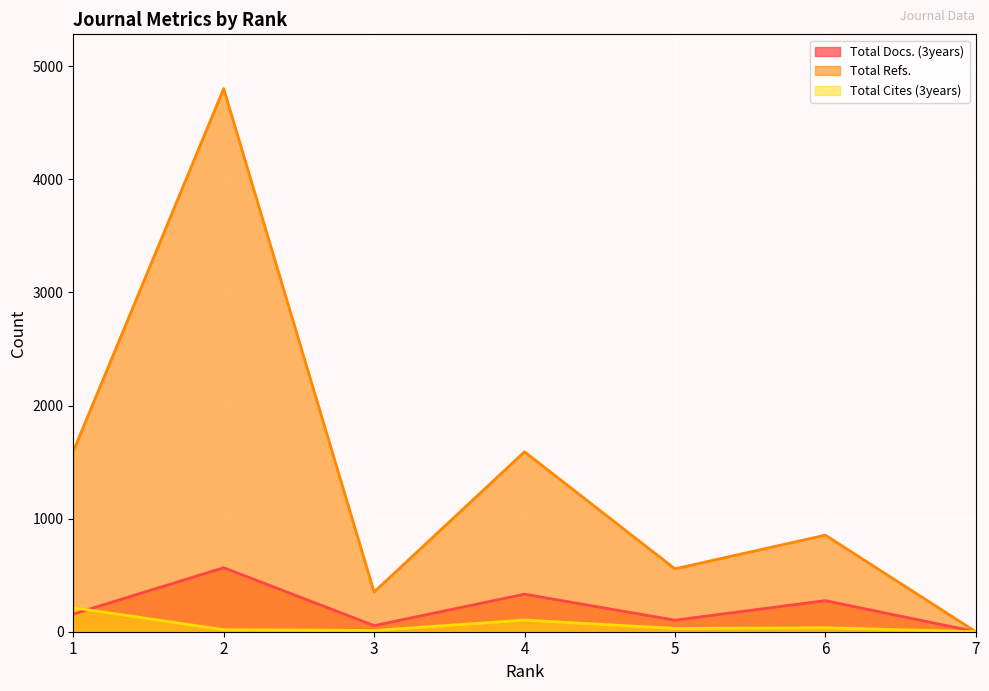

What is the total value across all series at 3?

416